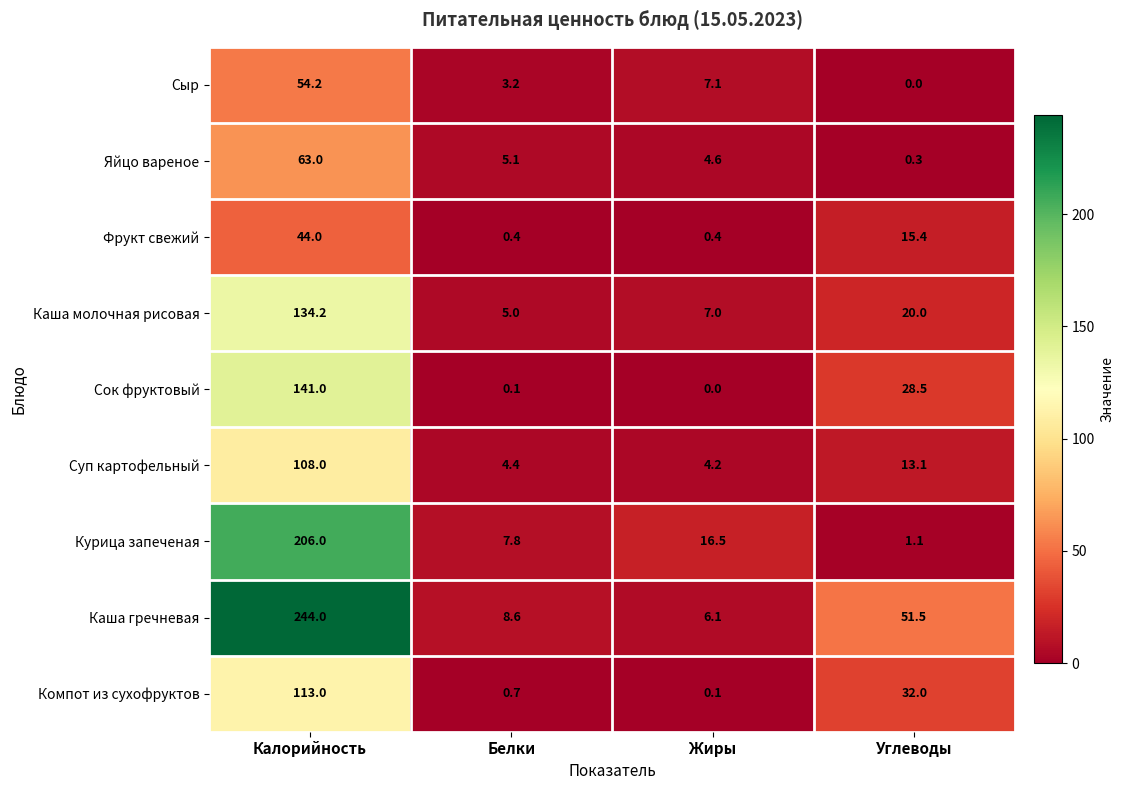

What is the maximum value for Каша гречневая?

244.0